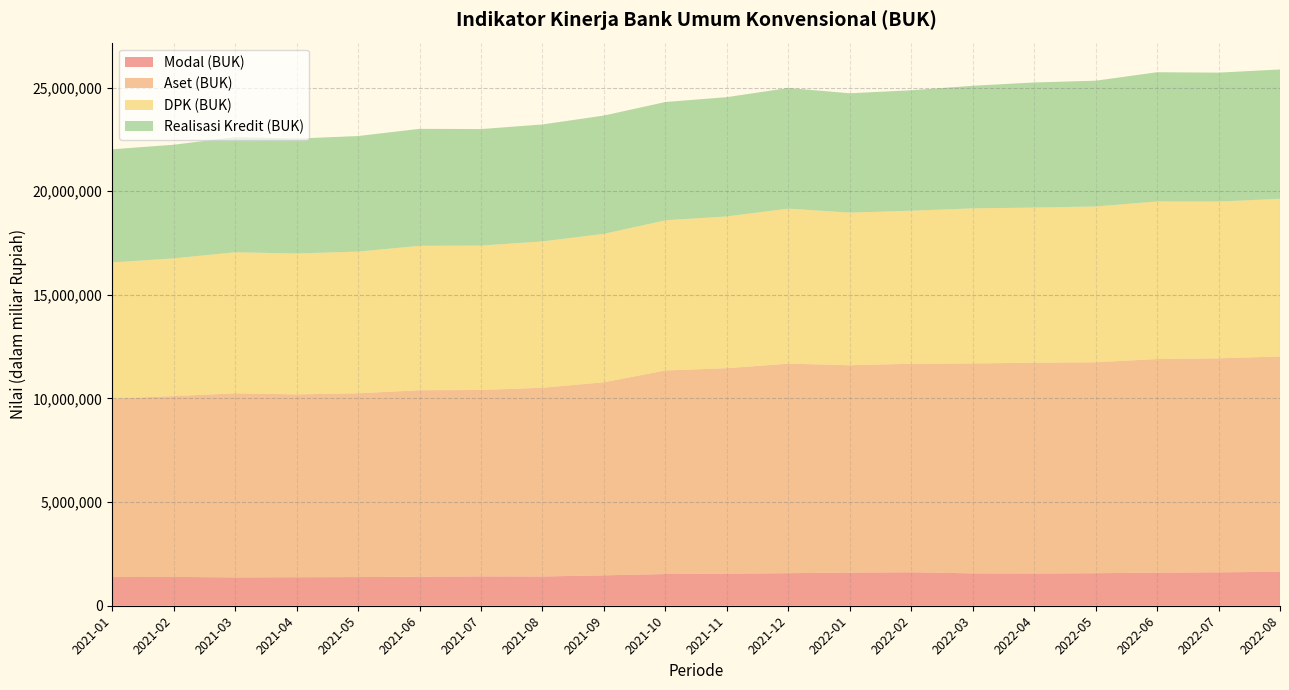

Reading left to right, what are all the values shown in this chart?

Modal (BUK): 2021-01=1382814	2021-02=1390028	2021-03=1366971	2021-04=1375479	2021-05=1382507	2021-06=1400516	2021-07=1414295	2021-08=1410737	2021-09=1466639	2021-10=1528782	2021-11=1549412	2021-12=1569939	2022-01=1597950	2022-02=1615027	2022-03=1561160	2022-04=1554653	2022-05=1568855	2022-06=1595722	2022-07=1612941	2022-08=1635201
Aset (BUK): 2021-01=8611498	2021-02=8726834	2021-03=8883280	2021-04=8823139	2021-05=8869600	2021-06=8999703	2021-07=8997032	2021-08=9108720	2021-09=9316623	2021-10=9824498	2021-11=9913669	2021-12=10112304	2022-01=10007168	2022-02=10061669	2022-03=10131460	2022-04=10172531	2022-05=10180753	2022-06=10308563	2022-07=10325340	2022-08=10393085
DPK (BUK): 2021-01=6569684	2021-02=6645911	2021-03=6804564	2021-04=6798491	2021-05=6836964	2021-06=6966349	2021-07=6965828	2021-08=7059543	2021-09=7162288	2021-10=7244983	2021-11=7323356	2021-12=7479463	2022-01=7362580	2022-02=7384394	2022-03=7481675	2022-04=7485687	2022-05=7515538	2022-06=7602297	2022-07=7564082	2022-08=7608401
Realisasi Kredit (BUK): 2021-01=5460998	2021-02=5482054	2021-03=5556955	2021-04=5543358	2021-05=5575627	2021-06=5644857	2021-07=5623380	2021-08=5644525	2021-09=5707484	2021-10=5707892	2021-11=5754720	2021-12=5820636	2022-01=5759877	2022-02=5811902	2022-03=5915765	2022-04=6036164	2022-05=6068986	2022-06=6236499	2022-07=6220791	2022-08=6240687